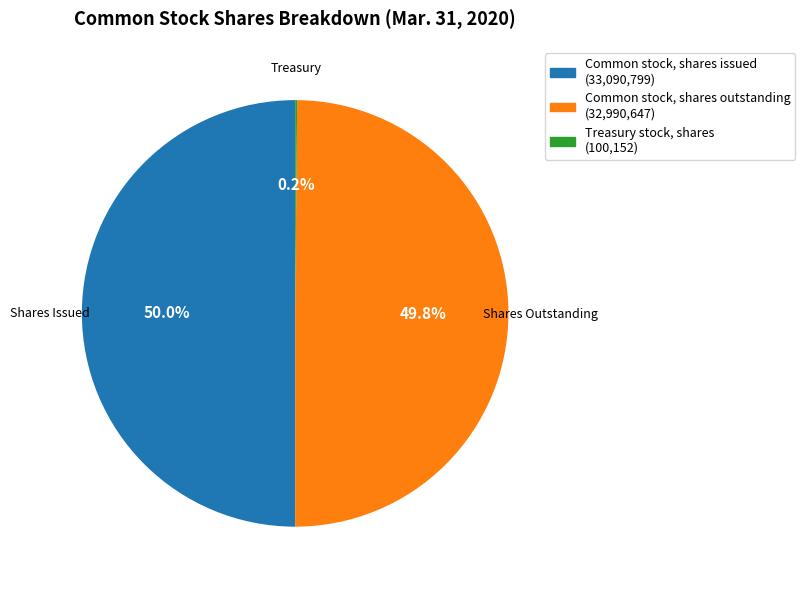

How much of the chart is everything except Common stock, shares outstanding (32,990,647)?

50.2%